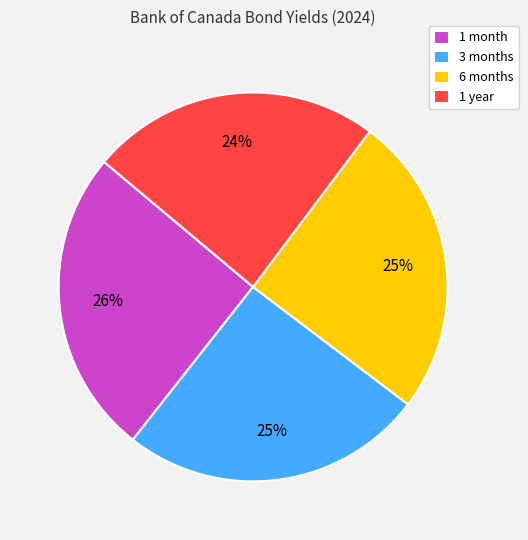

Which category has the smallest portion of the pie?

1 year